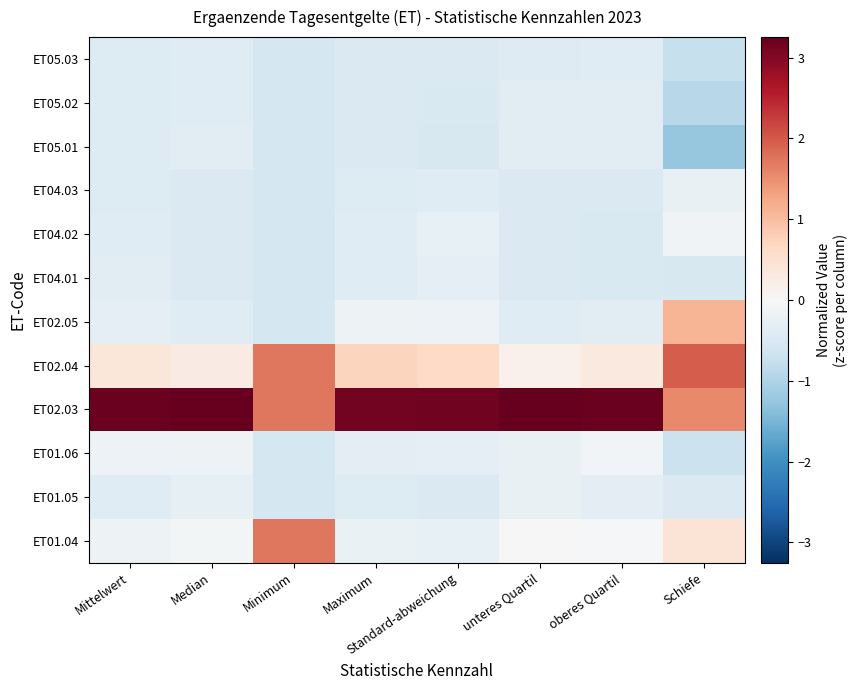

Reading right to left, transcribe all the data shown in this chart.

ET01.04: Schiefe=0.5	oberes Quartil=-0.0	unteres Quartil=0.0	Standard-abweichung=-0.3	Maximum=-0.2	Minimum=1.7	Median=-0.1	Mittelwert=-0.2
ET01.05: Schiefe=-0.5	oberes Quartil=-0.3	unteres Quartil=-0.2	Standard-abweichung=-0.5	Maximum=-0.4	Minimum=-0.6	Median=-0.3	Mittelwert=-0.4
ET01.06: Schiefe=-0.7	oberes Quartil=-0.1	unteres Quartil=-0.2	Standard-abweichung=-0.3	Maximum=-0.3	Minimum=-0.6	Median=-0.2	Mittelwert=-0.2
ET02.03: Schiefe=1.6	oberes Quartil=3.2	unteres Quartil=3.3	Standard-abweichung=3.2	Maximum=3.1	Minimum=1.7	Median=3.2	Mittelwert=3.2
ET02.04: Schiefe=2.0	oberes Quartil=0.3	unteres Quartil=0.2	Standard-abweichung=0.6	Maximum=0.7	Minimum=1.7	Median=0.3	Mittelwert=0.4
ET02.05: Schiefe=1.1	oberes Quartil=-0.4	unteres Quartil=-0.4	Standard-abweichung=-0.2	Maximum=-0.2	Minimum=-0.6	Median=-0.4	Mittelwert=-0.3
ET04.01: Schiefe=-0.6	oberes Quartil=-0.5	unteres Quartil=-0.5	Standard-abweichung=-0.3	Maximum=-0.4	Minimum=-0.6	Median=-0.5	Mittelwert=-0.4
ET04.02: Schiefe=-0.2	oberes Quartil=-0.5	unteres Quartil=-0.5	Standard-abweichung=-0.3	Maximum=-0.4	Minimum=-0.6	Median=-0.5	Mittelwert=-0.4
ET04.03: Schiefe=-0.3	oberes Quartil=-0.5	unteres Quartil=-0.5	Standard-abweichung=-0.4	Maximum=-0.4	Minimum=-0.6	Median=-0.5	Mittelwert=-0.5
ET05.01: Schiefe=-1.3	oberes Quartil=-0.4	unteres Quartil=-0.4	Standard-abweichung=-0.6	Maximum=-0.5	Minimum=-0.6	Median=-0.4	Mittelwert=-0.5
ET05.02: Schiefe=-0.9	oberes Quartil=-0.4	unteres Quartil=-0.4	Standard-abweichung=-0.5	Maximum=-0.5	Minimum=-0.6	Median=-0.4	Mittelwert=-0.5
ET05.03: Schiefe=-0.8	oberes Quartil=-0.4	unteres Quartil=-0.4	Standard-abweichung=-0.5	Maximum=-0.5	Minimum=-0.6	Median=-0.4	Mittelwert=-0.4